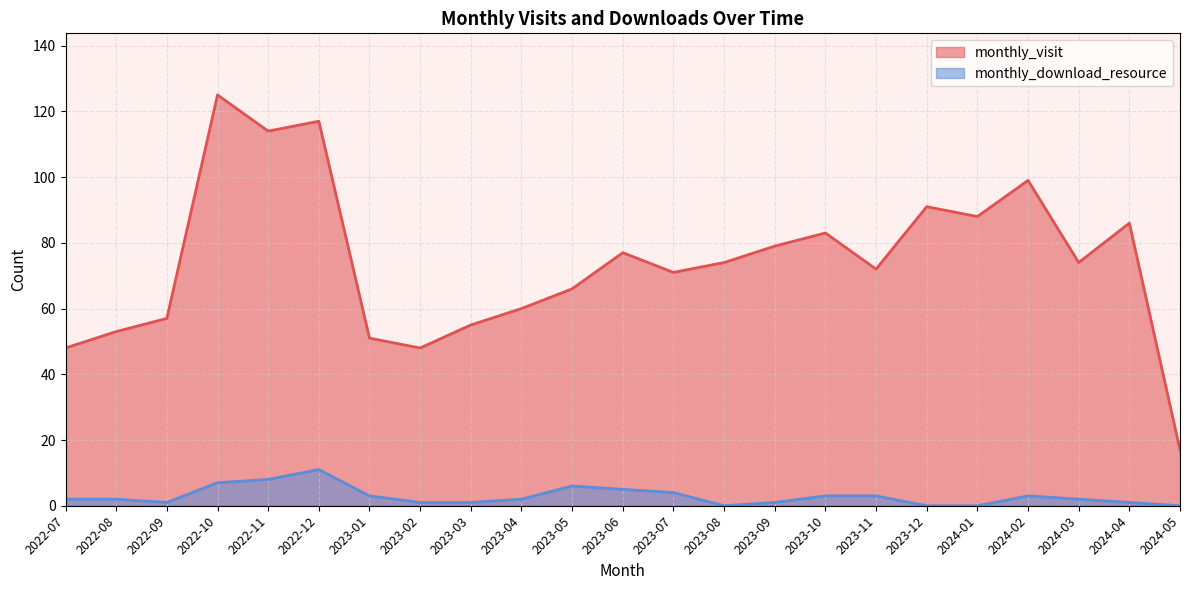

What are all the series names shown in the legend?

monthly_visit, monthly_download_resource